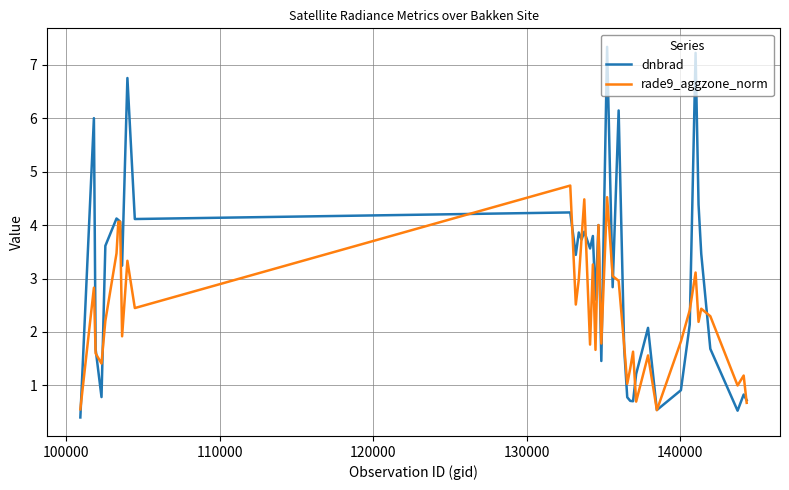

Rank the series by their maximum value, from highest to lowest.

dnbrad, rade9_aggzone_norm